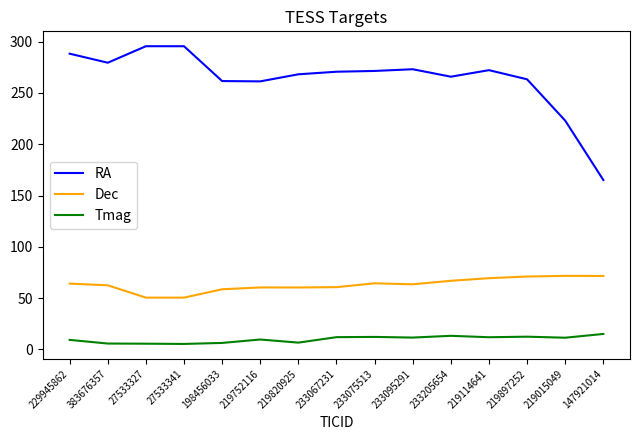

What is the total value across all series at 219114641?

353.5